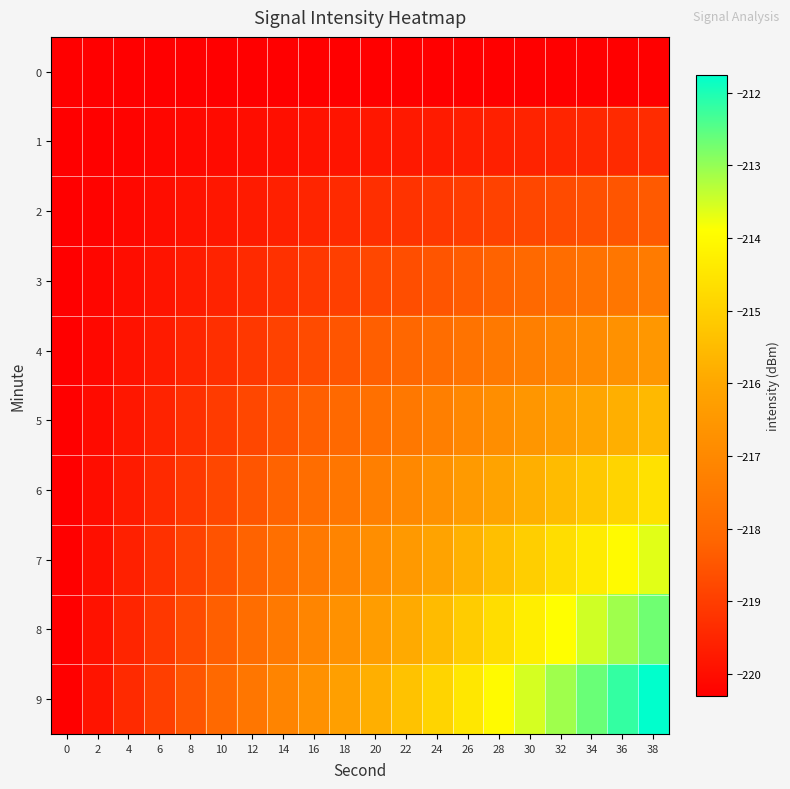

Reading right to left, extract all data points from this chart.

0: 38=-220.3	36=-220.3	34=-220.3	32=-220.3	30=-220.3	28=-220.3	26=-220.3	24=-220.3	22=-220.3	20=-220.3	18=-220.3	16=-220.3	14=-220.3	12=-220.3	10=-220.3	8=-220.3	6=-220.3	4=-220.3	2=-220.3	0=-220.3
1: 38=-219.4	36=-219.4	34=-219.5	32=-219.5	30=-219.6	28=-219.6	26=-219.7	24=-219.7	22=-219.8	20=-219.8	18=-219.9	16=-219.9	14=-220.0	12=-220.0	10=-220.1	8=-220.1	6=-220.2	4=-220.2	2=-220.3	0=-220.3
2: 38=-218.4	36=-218.5	34=-218.6	32=-218.7	30=-218.8	28=-218.9	26=-219.0	24=-219.1	22=-219.2	20=-219.3	18=-219.4	16=-219.5	14=-219.6	12=-219.7	10=-219.8	8=-219.9	6=-220.0	4=-220.1	2=-220.2	0=-220.3
3: 38=-217.5	36=-217.6	34=-217.8	32=-217.9	30=-218.1	28=-218.2	26=-218.4	24=-218.5	22=-218.7	20=-218.8	18=-219.0	16=-219.1	14=-219.3	12=-219.4	10=-219.6	8=-219.7	6=-219.9	4=-220.0	2=-220.2	0=-220.3
4: 38=-216.5	36=-216.7	34=-216.9	32=-217.1	30=-217.3	28=-217.5	26=-217.7	24=-217.9	22=-218.1	20=-218.3	18=-218.5	16=-218.7	14=-218.9	12=-219.1	10=-219.3	8=-219.5	6=-219.7	4=-219.9	2=-220.1	0=-220.3
5: 38=-215.6	36=-215.8	34=-216.1	32=-216.3	30=-216.6	28=-216.8	26=-217.1	24=-217.3	22=-217.6	20=-217.8	18=-218.1	16=-218.3	14=-218.6	12=-218.8	10=-219.1	8=-219.3	6=-219.6	4=-219.8	2=-220.1	0=-220.3
6: 38=-214.6	36=-214.9	34=-215.2	32=-215.5	30=-215.8	28=-216.1	26=-216.4	24=-216.7	22=-217.0	20=-217.3	18=-217.6	16=-217.9	14=-218.2	12=-218.5	10=-218.8	8=-219.1	6=-219.4	4=-219.7	2=-220.0	0=-220.3
7: 38=-213.7	36=-214.0	34=-214.4	32=-214.7	30=-215.1	28=-215.4	26=-215.8	24=-216.1	22=-216.5	20=-216.8	18=-217.2	16=-217.5	14=-217.9	12=-218.2	10=-218.6	8=-218.9	6=-219.3	4=-219.6	2=-220.0	0=-220.3
8: 38=-212.7	36=-213.1	34=-213.5	32=-213.9	30=-214.3	28=-214.7	26=-215.1	24=-215.5	22=-215.9	20=-216.3	18=-216.7	16=-217.1	14=-217.5	12=-217.9	10=-218.3	8=-218.7	6=-219.1	4=-219.5	2=-219.9	0=-220.3
9: 38=-211.8	36=-212.2	34=-212.7	32=-213.1	30=-213.6	28=-214.0	26=-214.5	24=-214.9	22=-215.4	20=-215.8	18=-216.3	16=-216.7	14=-217.2	12=-217.6	10=-218.1	8=-218.5	6=-219.0	4=-219.4	2=-219.9	0=-220.3